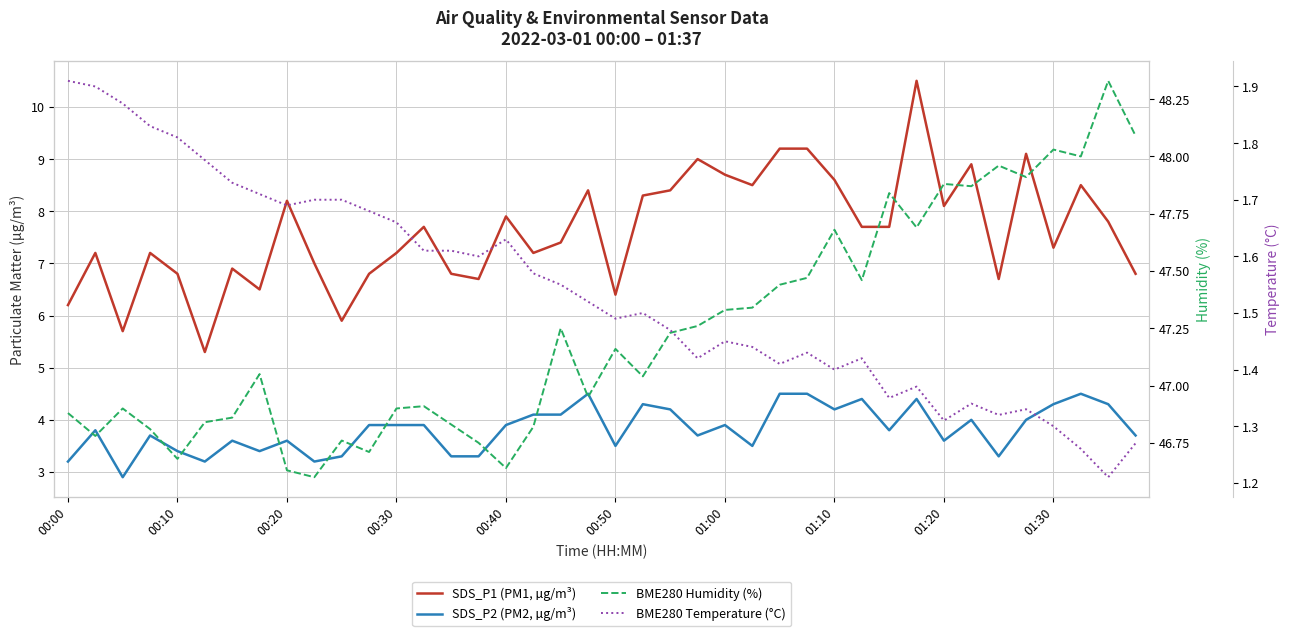

True or false: SDS_P2 (PM2, µg/m³) and BME280 Temperature (°C) intersect in this chart.

False